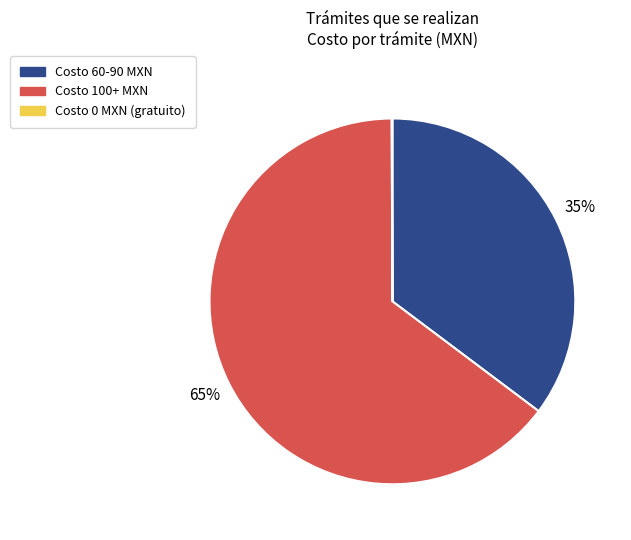

Is there any slice that represents more than half of the pie?

Yes